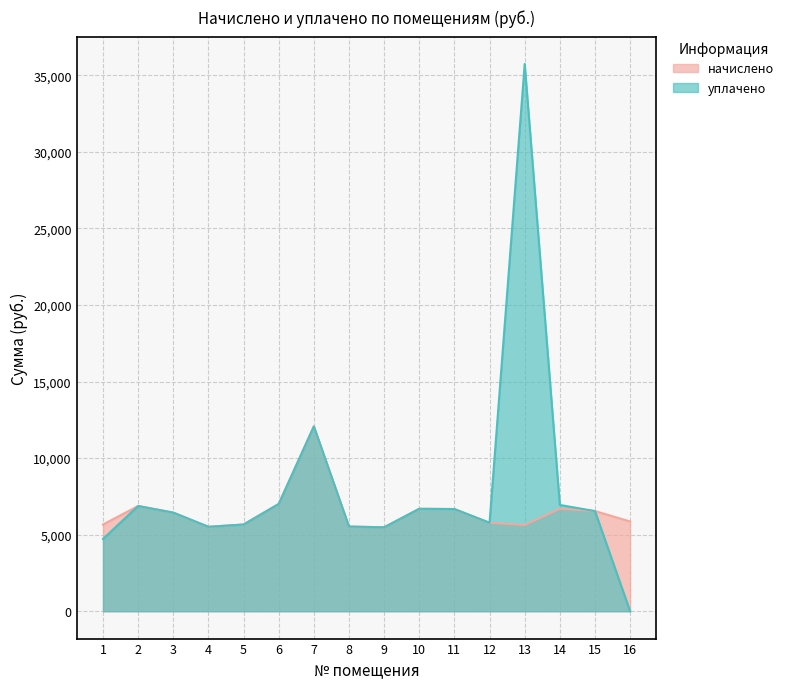

What is the value of the начислено point at the 5th from the left?

5663.5